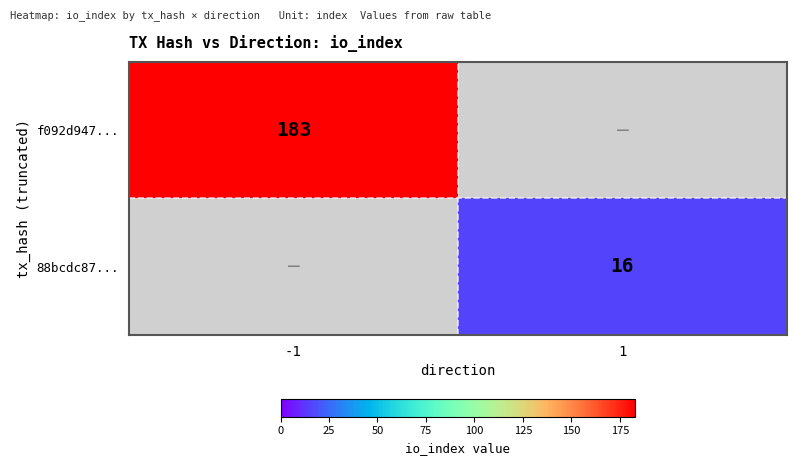

The value of 88bcdc87... at 1 is 28. True or false?

False